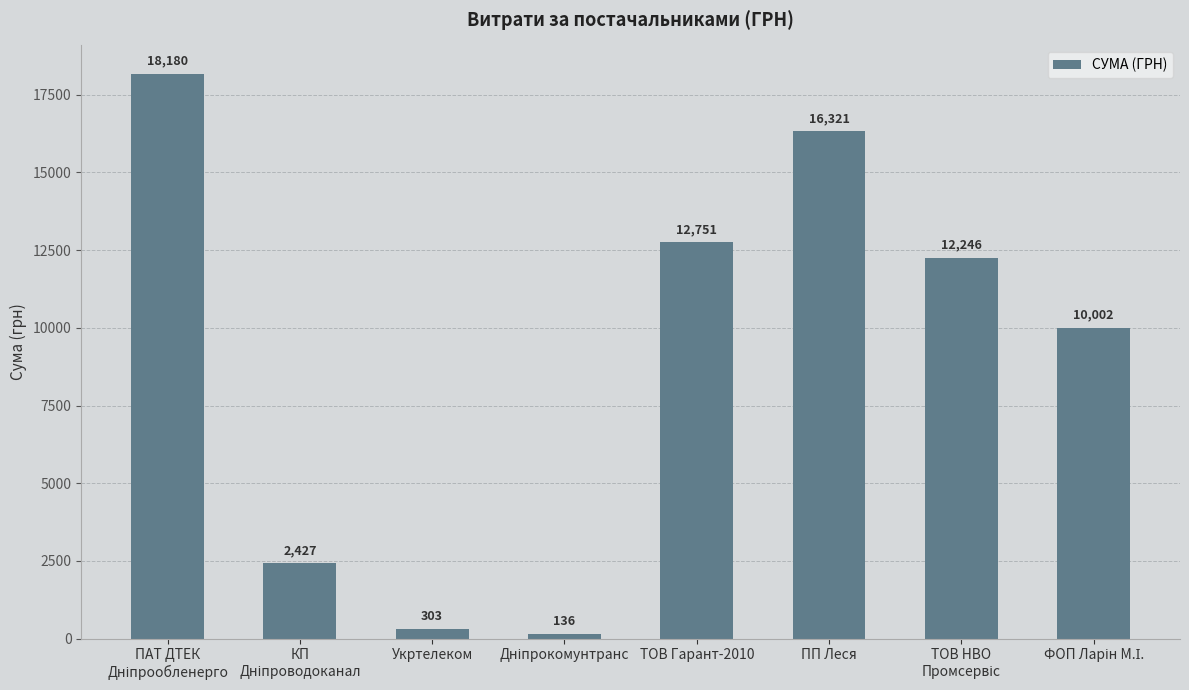

What is the minimum value shown in the chart?

135.7